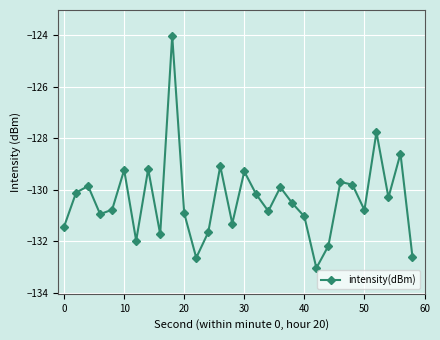

True or false: the data has more than 2 interior local peaks.

True